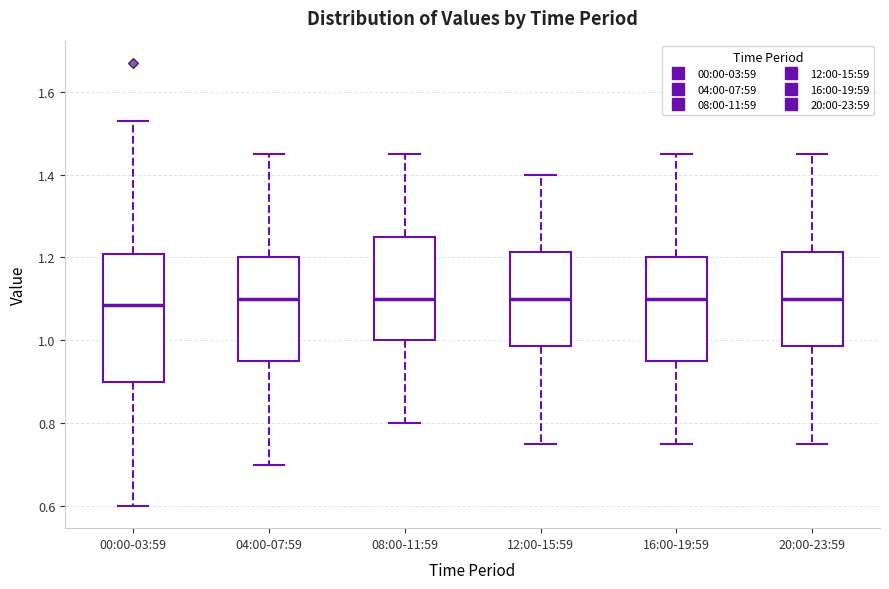

Reading left to right, transcribe this box plot: for each box, give where its median line is, the range the box spans, and where its two whiskers end, as read against the y-axis. The values are not printed on the chart, so give them approximately, as read against the axis.

00:00-03:59: median 1.08, box 0.90 to 1.20, whiskers 0.60 to 1.54
04:00-07:59: median 1.10, box 0.96 to 1.20, whiskers 0.70 to 1.46
08:00-11:59: median 1.10, box 1.00 to 1.26, whiskers 0.80 to 1.46
12:00-15:59: median 1.10, box 0.98 to 1.22, whiskers 0.76 to 1.40
16:00-19:59: median 1.10, box 0.96 to 1.20, whiskers 0.76 to 1.46
20:00-23:59: median 1.10, box 0.98 to 1.22, whiskers 0.76 to 1.46